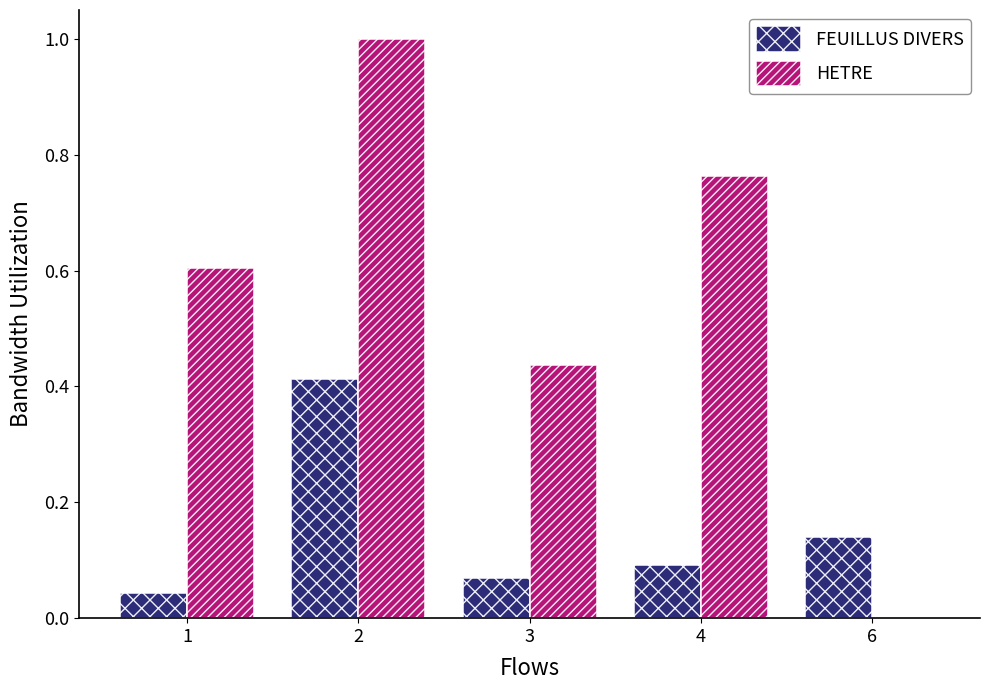

Between 1 and 4, which series saw the biggest shift?

HETRE